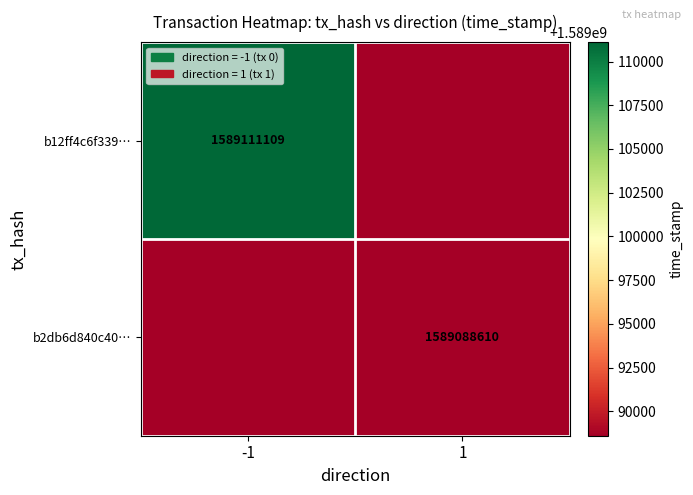

Is the value of b12ff4c6f339… at -1 greater than the value of b2db6d840c40… at 1?

Yes